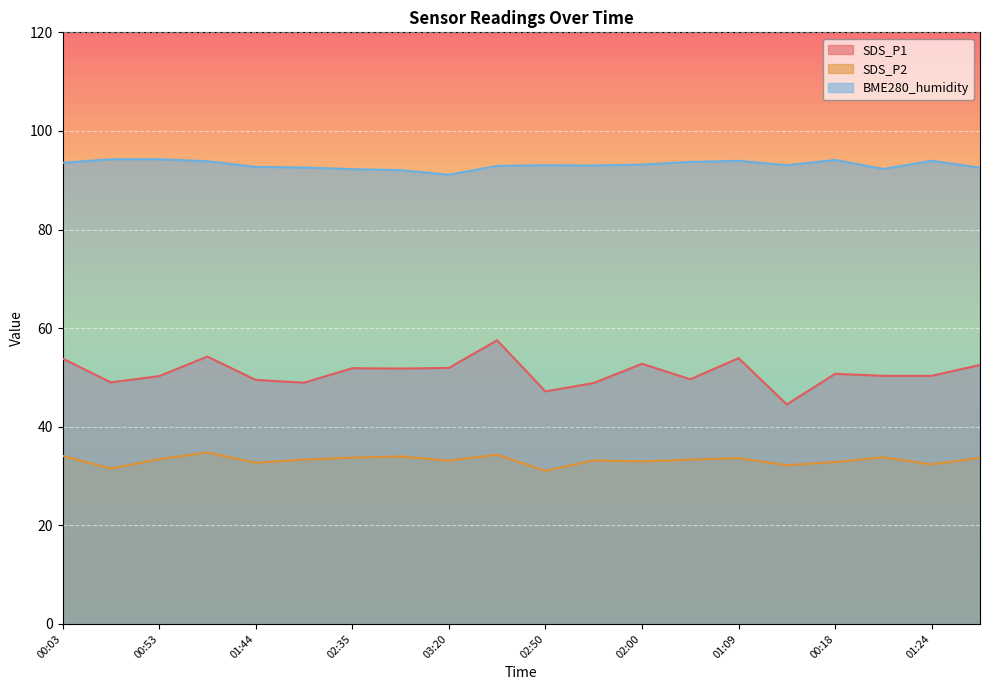

True or false: SDS_P2 and SDS_P1 cross at least once.

False